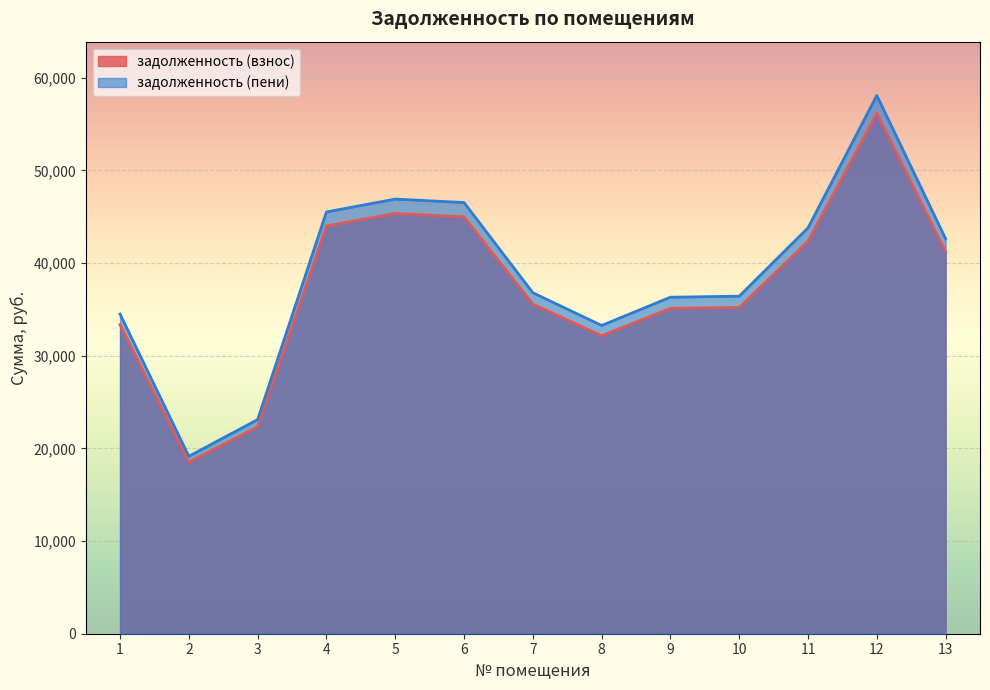

Reading left to right, what are all the values shown in this chart?

задолженность (взнос): 33351.7	18511.4	22337.9	44003.5	45348.1	44986.0	35575.0	32162.5	35109.9	35213.1	42349.0	56154.8	41211.4
задолженность (пени): 34497.2	19147.2	23105.2	45514.9	46905.6	46531.1	36796.9	33267.1	36315.8	36422.6	43803.5	58083.5	42626.9